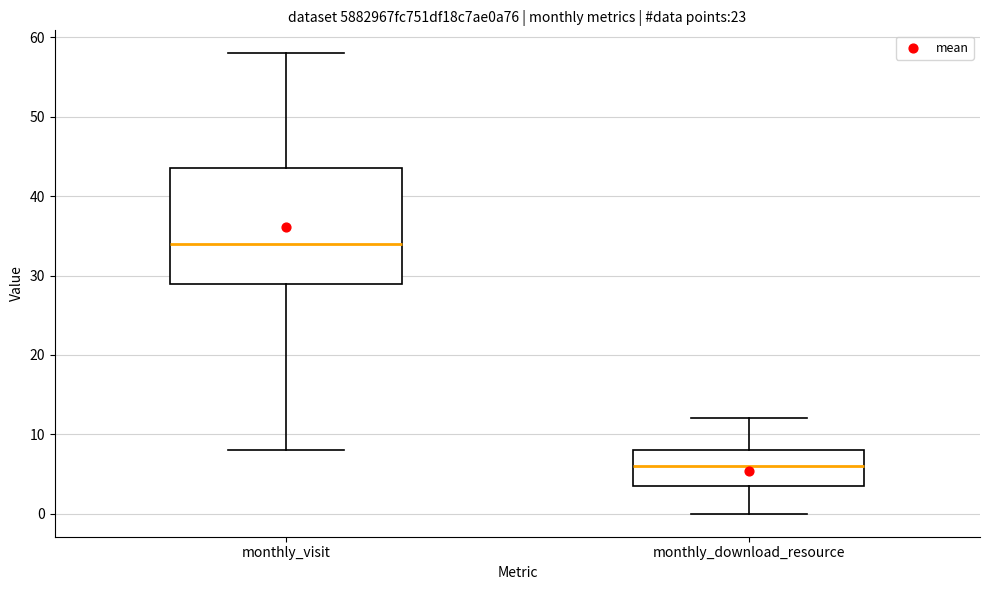

Comparing the boxes themselves (not the whiskers), which one is the tallest?

monthly_visit